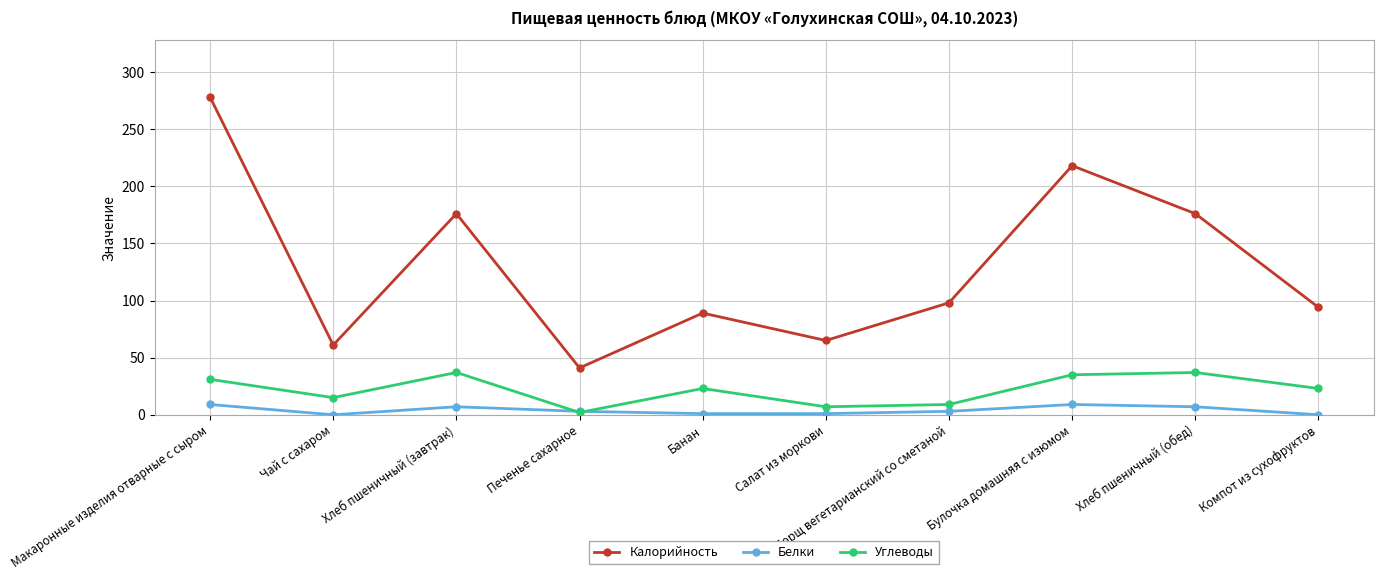

Which category has the highest value in the Калорийность series?

Макаронные изделия отварные с сыром